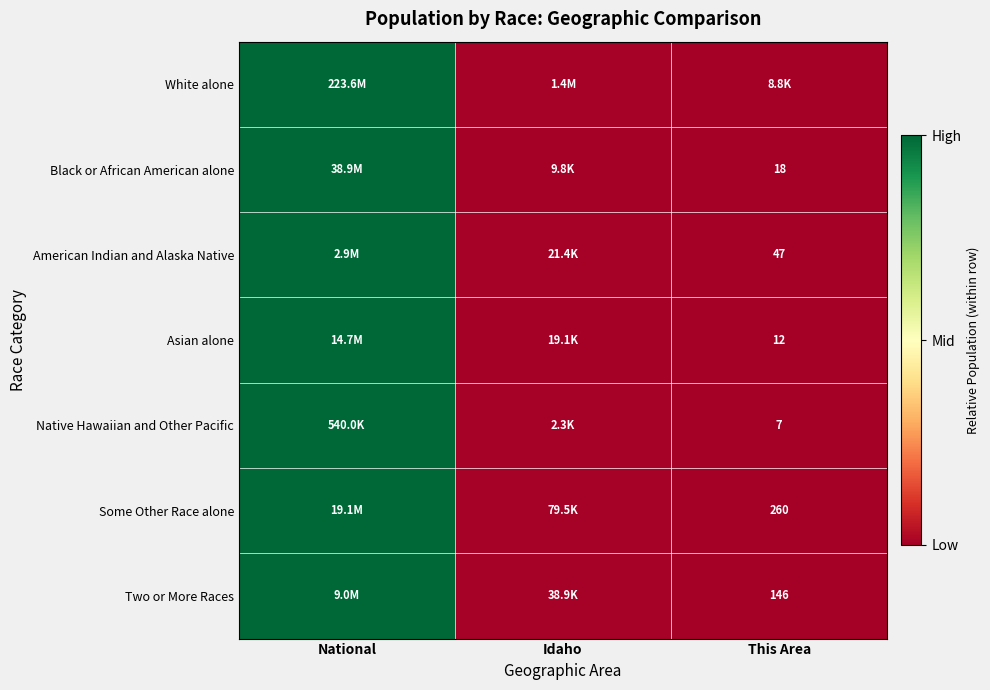

Is the value of Some Other Race alone at This Area greater than the value of Two or More Races at This Area?

Yes